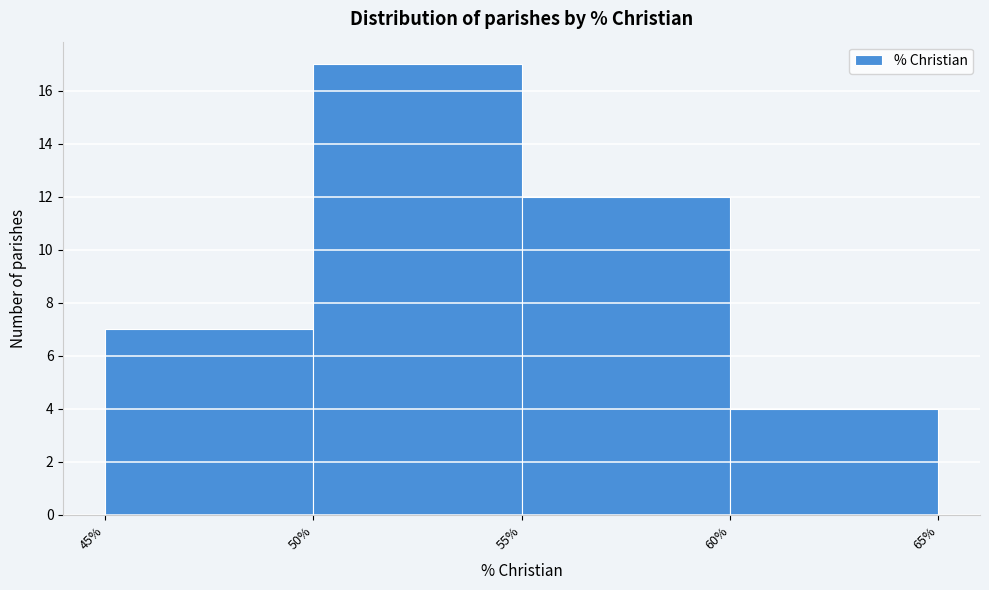

How tall is the bar that spans 45% to 50% on the x-axis? The values are not printed on the chart, so give them approximately, as read against the axis.

7